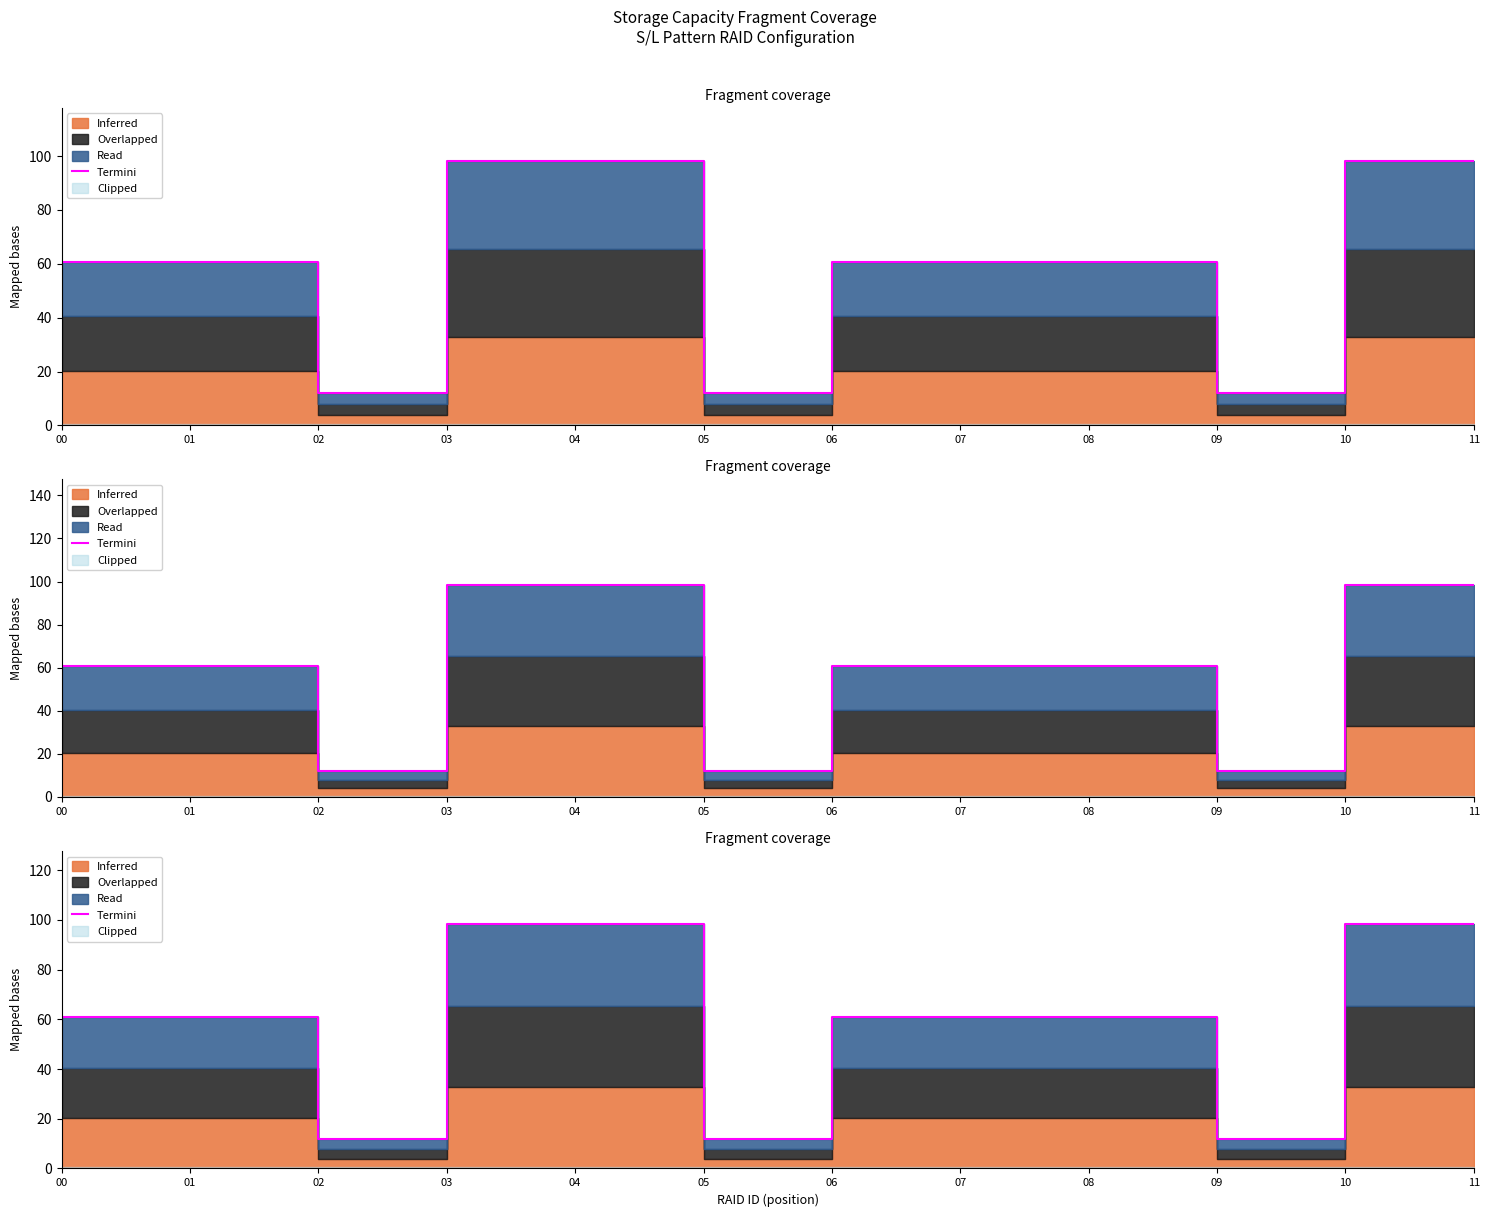

True or false: the data has more than 2 interior local peaks.

False